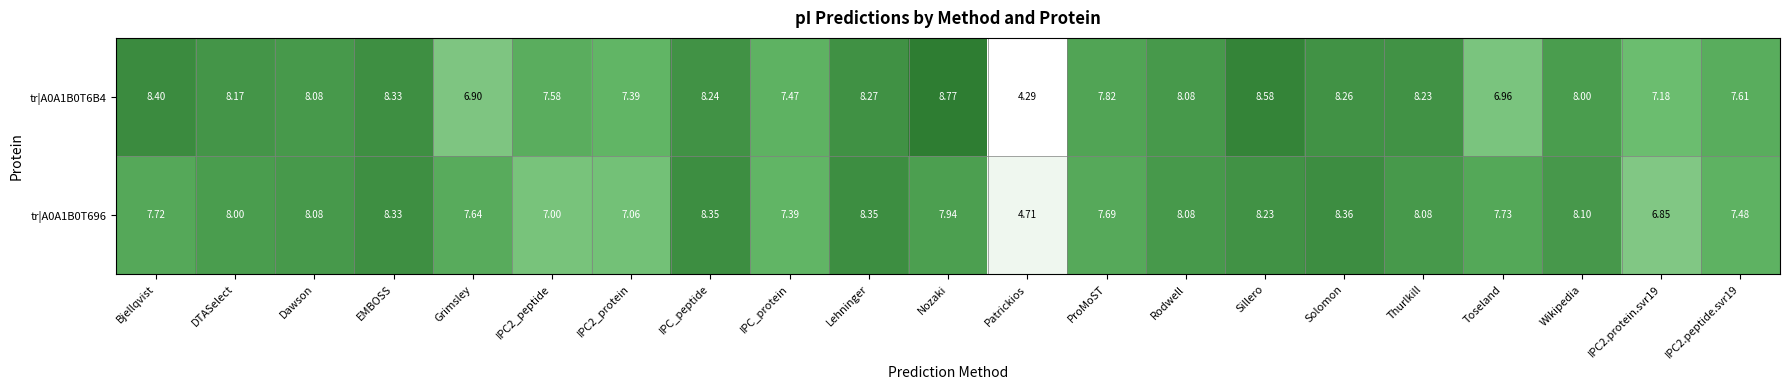

Rank the series by their average value, from highest to lowest.

tr|A0A1B0T6B4, tr|A0A1B0T696